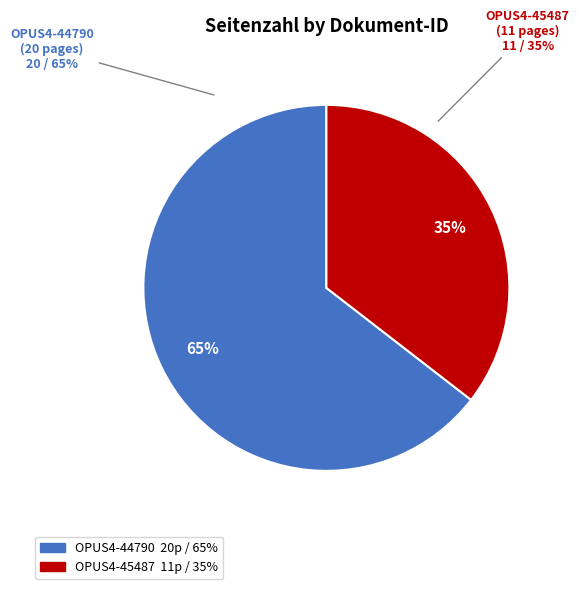

What is the largest slice in the pie chart?

OPUS4-44790